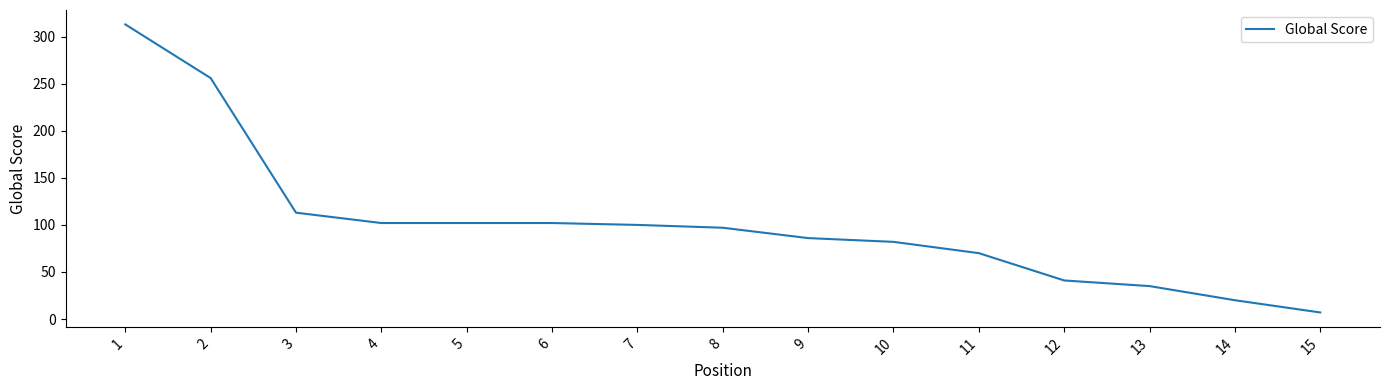

Reading left to right, transcribe all the data shown in this chart.

1=313	2=256	3=113	4=102	5=102	6=102	7=100	8=97	9=86	10=82	11=70	12=41	13=35	14=20	15=7